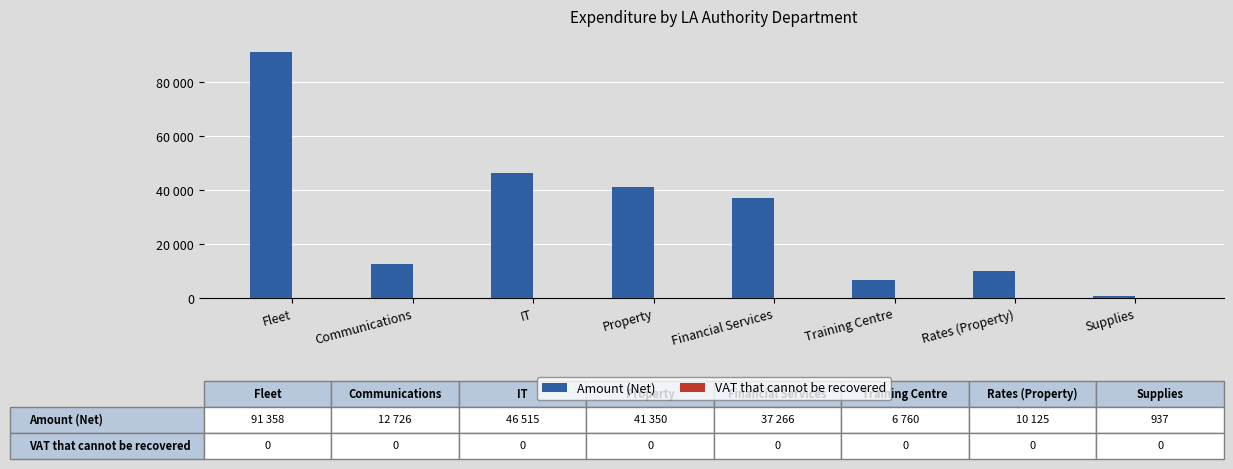

Reading left to right, transcribe all the data shown in this chart.

Amount (Net): 91358.2	12726.4	46514.9	41349.8	37266.4	6760.2	10125.0	937.0
VAT that cannot be recovered: 0.0	0.0	0.0	0.0	0.0	0.0	0.0	0.0